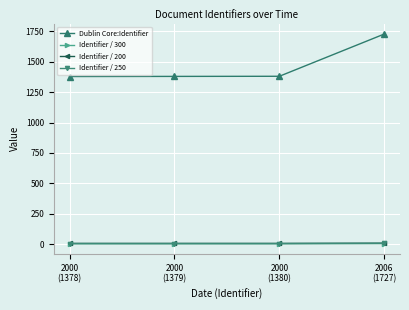

What is the label of the 2nd point from the left?

2000
(1379)